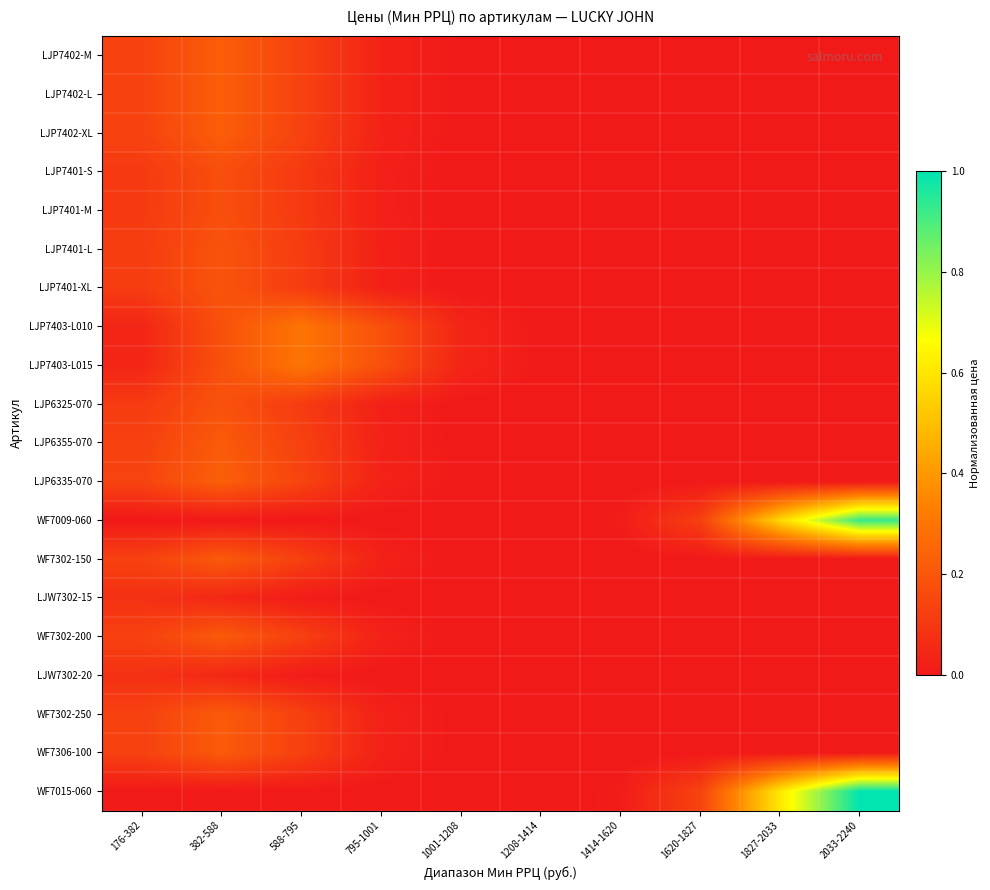

What is the total value across all series at 1827-2033?

1.2